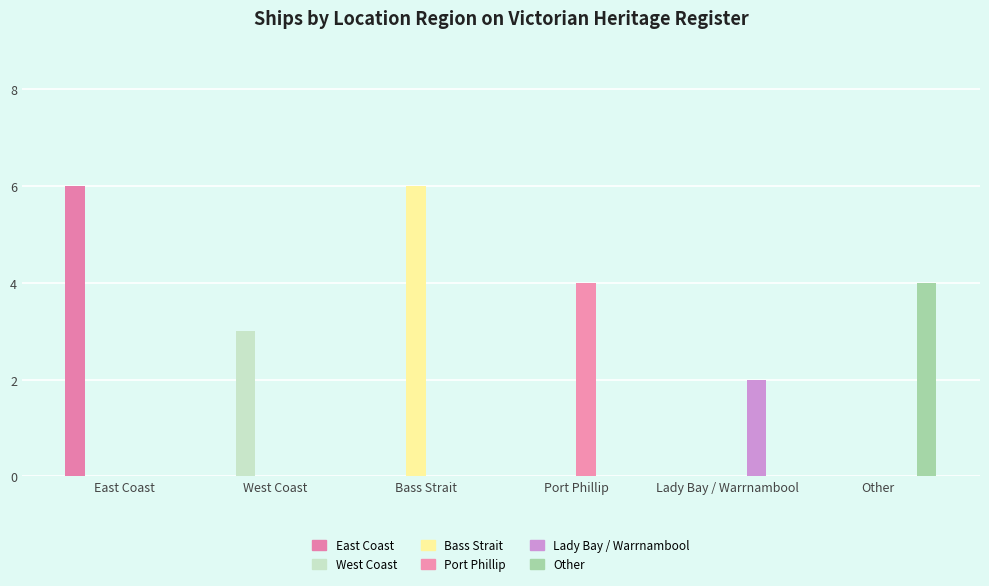

Are the bars grouped side by side (vs. stacked)?

Yes